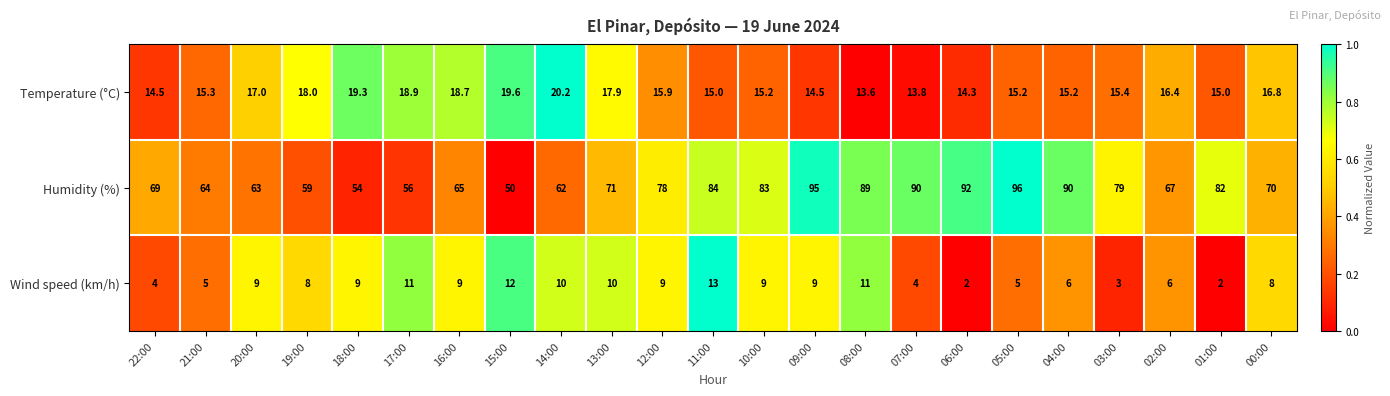

What is the spread (max minus min) of values at 09:00?

86.0